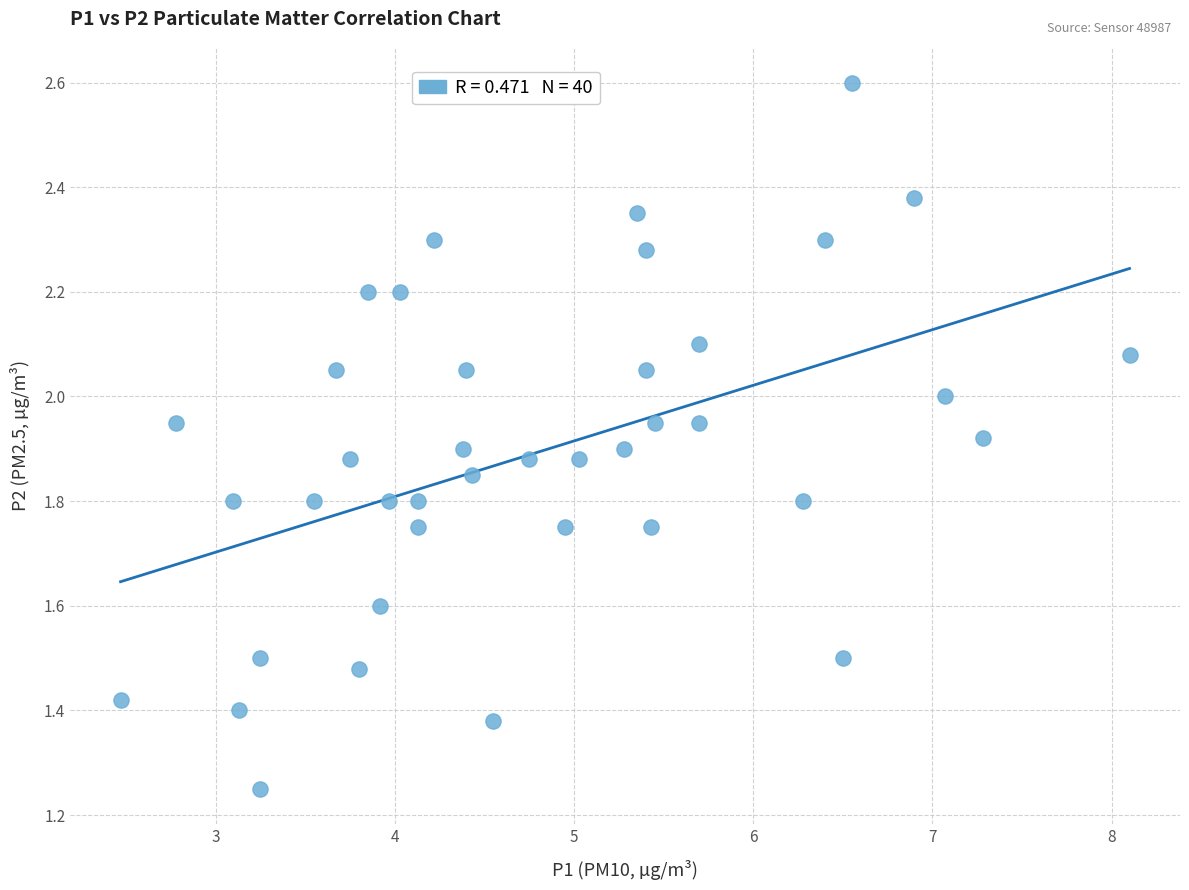

What is the range of X values (max minus min)?

5.6